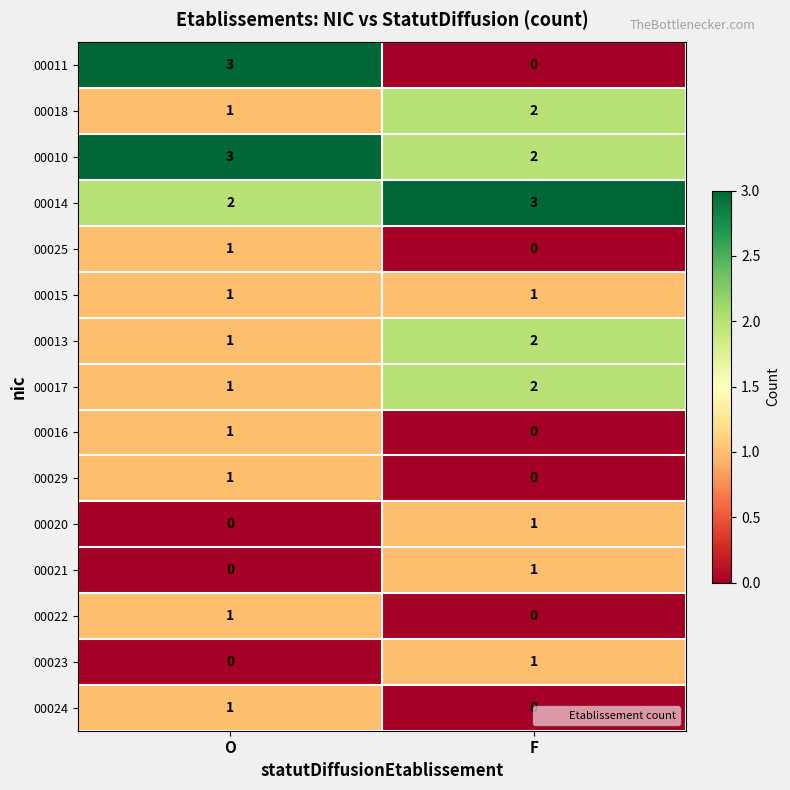

True or false: 00022 has a value of 0 at F.

True